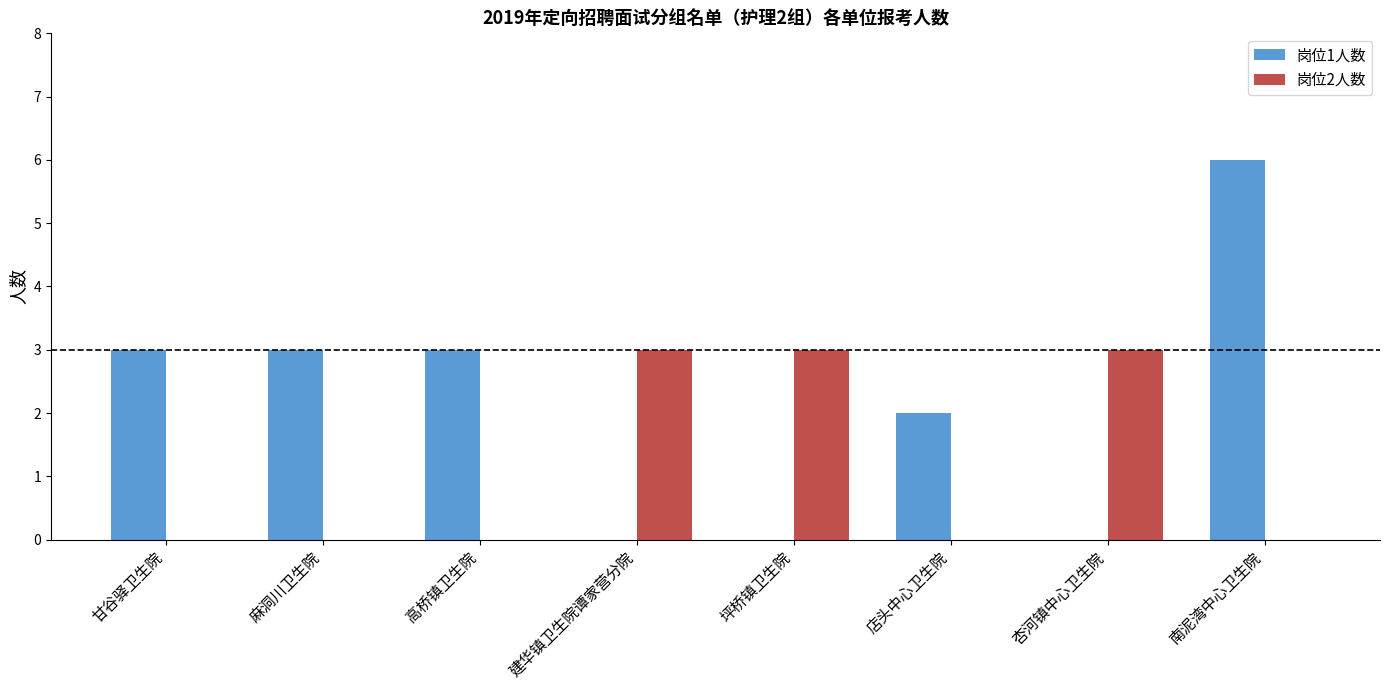

Which category has the highest value across all series?

南泥湾中心卫生院